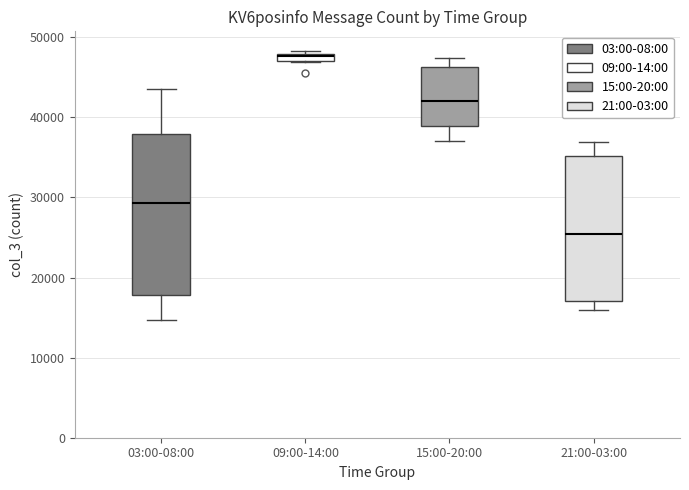

Where does the median line of the box for 03:00-08:00 sit on the y-axis? The values are not printed on the chart, so give them approximately, as read against the axis.

29000